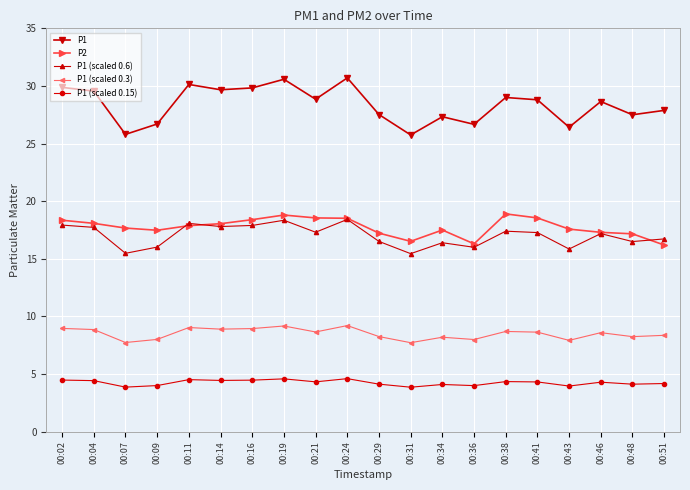

Is this an area chart (filled region under the line)?

No